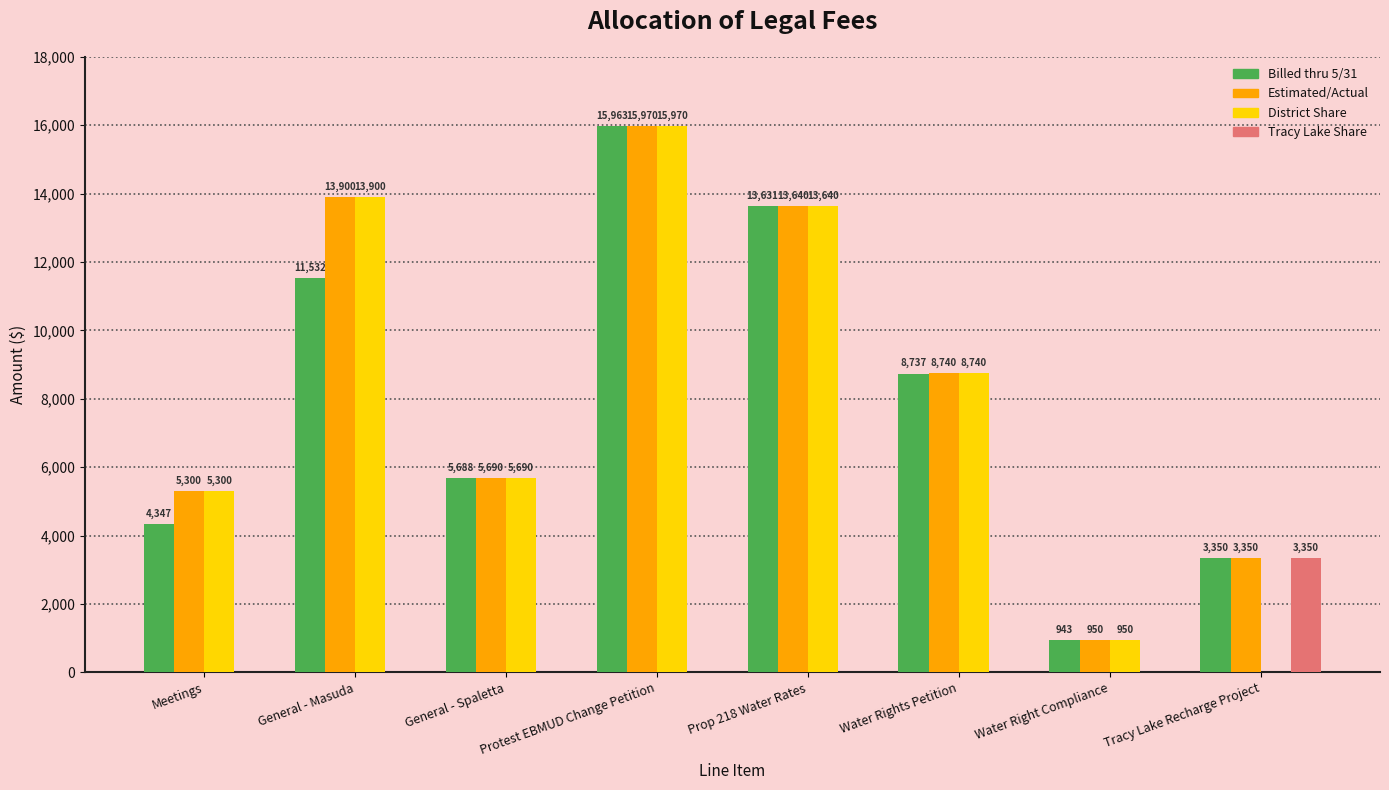

Reading left to right, extract all data points from this chart.

Billed thru 5/31: 4347	11532	5688	15963	13631	8737	943	3350
Estimated/Actual: 5300	13900	5690	15970	13640	8740	950	3350
District Share: 5300	13900	5690	15970	13640	8740	950	0
Tracy Lake Share: 0	0	0	0	0	0	0	3350